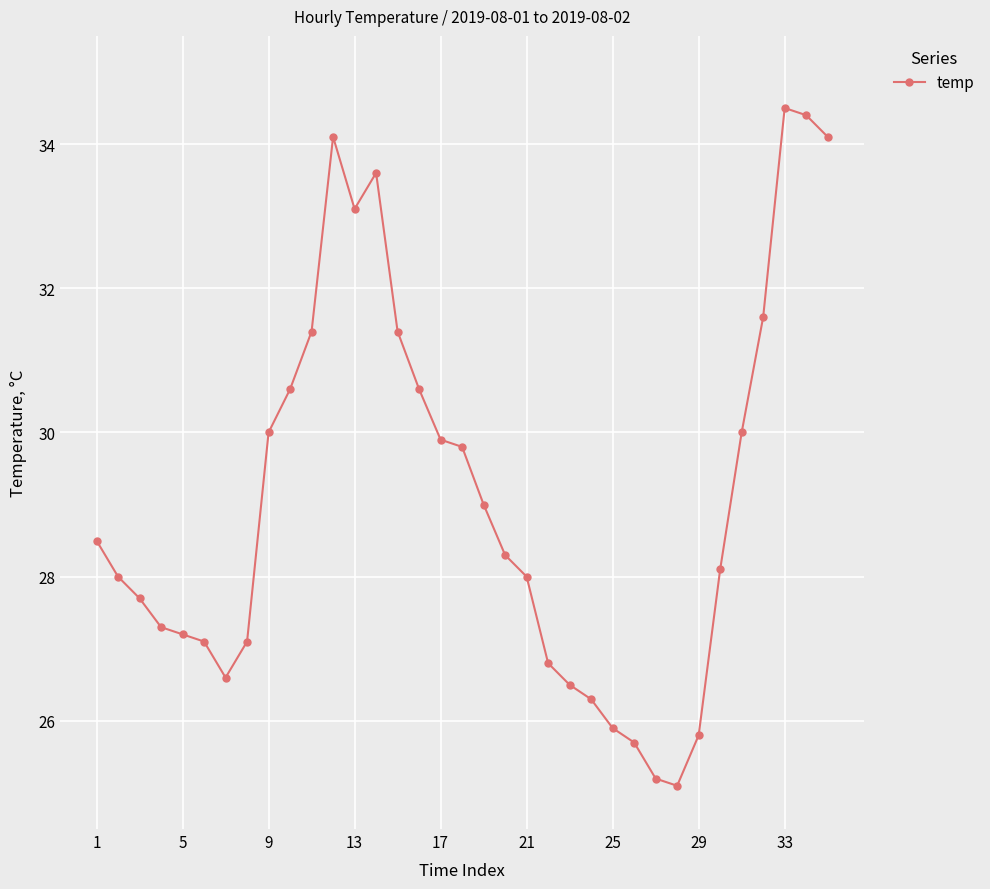

What is the difference between the maximum and minimum values?

9.4